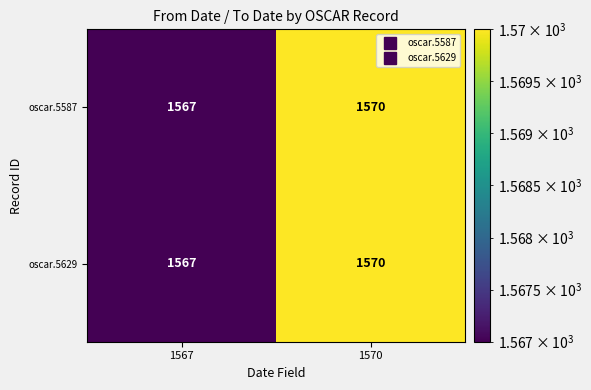

What is the total value across all series at 1567?

3134